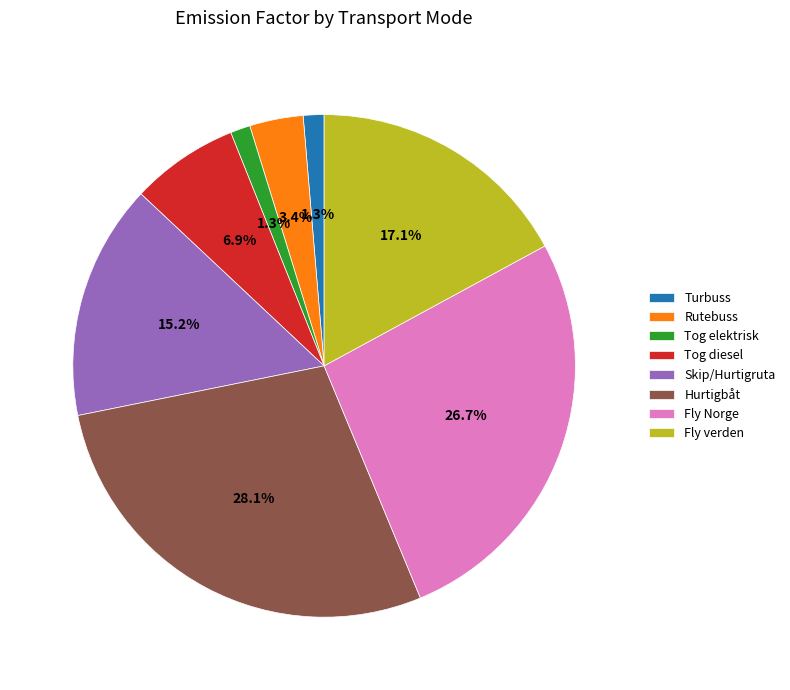

The Turbuss slice represents 1% of the pie. True or false?

True